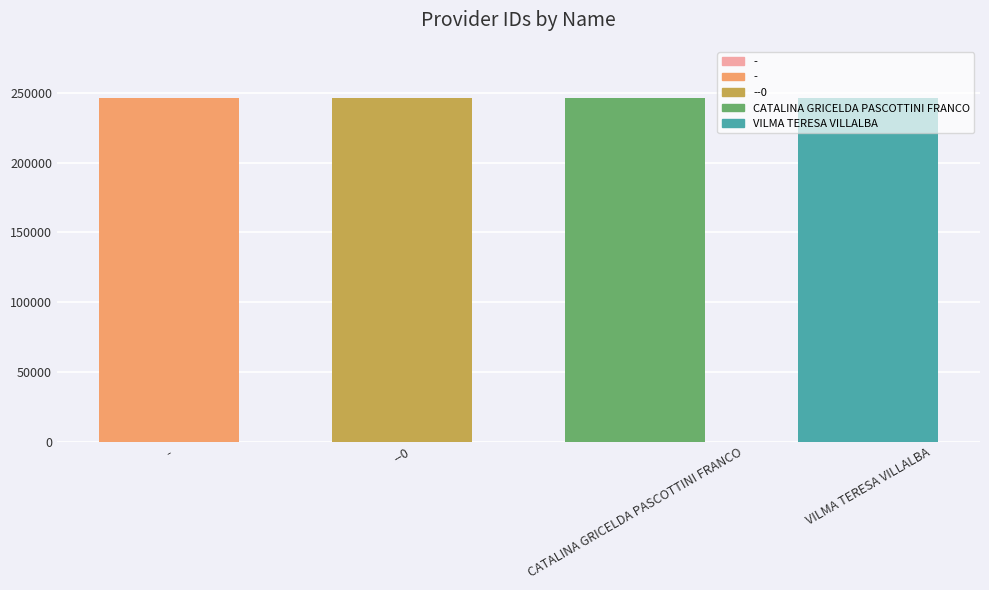

Reading left to right, what are all the values shown in this chart?

246199	246200	246201	246202	246203